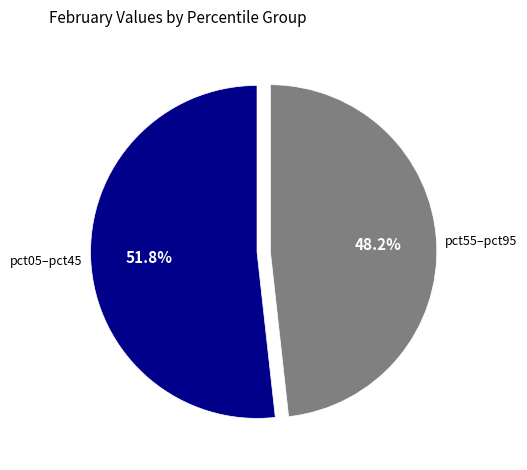

Is there any slice that represents more than half of the pie?

Yes